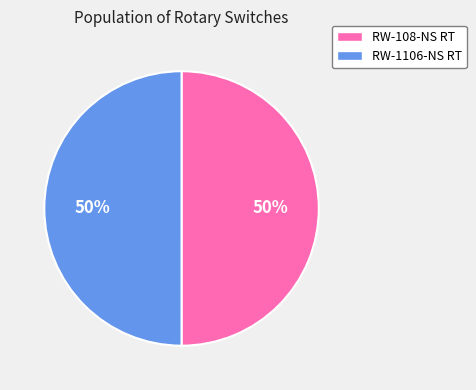

How many slices are in this pie chart?

2